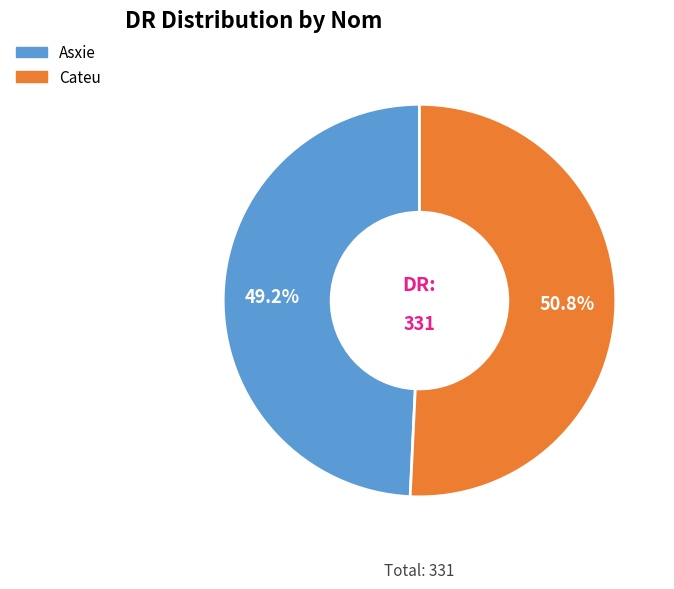

Rank the categories by value from lowest to highest.

Asxie, Cateu